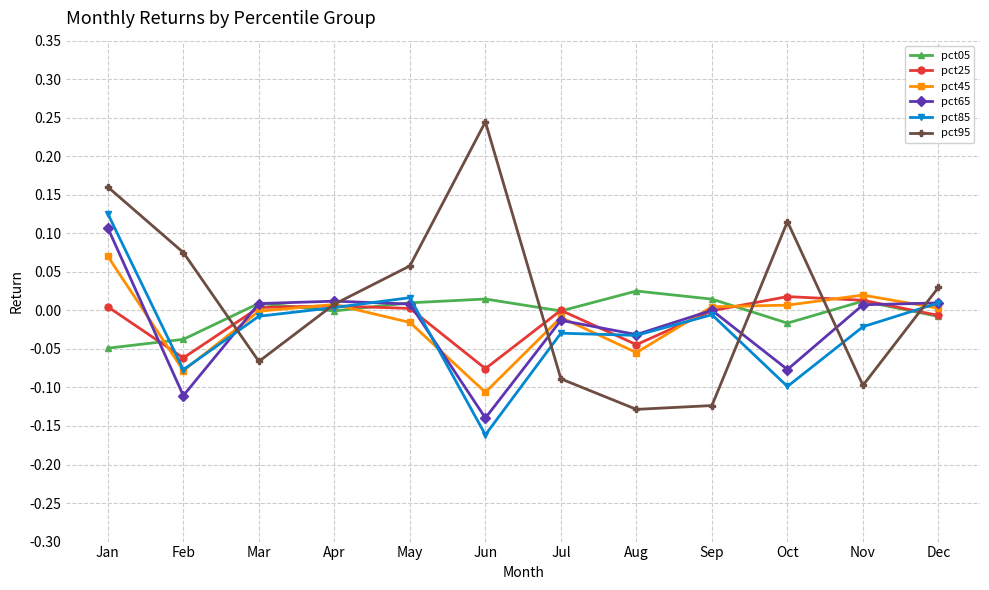

How many intersections are there between pct25 and pct65?

6